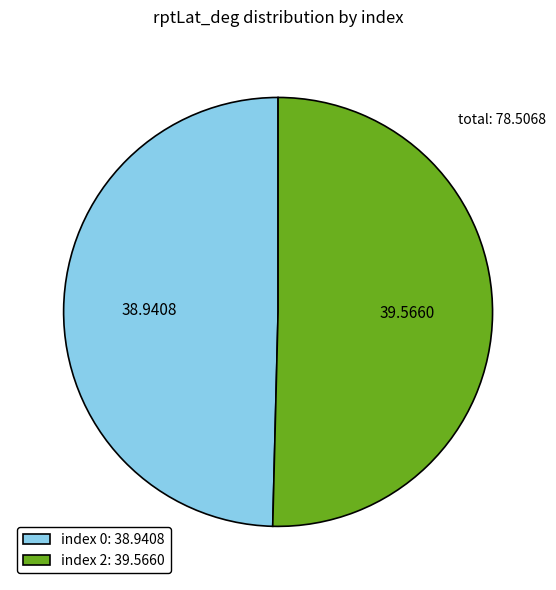

Rank the categories by value from lowest to highest.

index 0: 38.9408, index 2: 39.5660